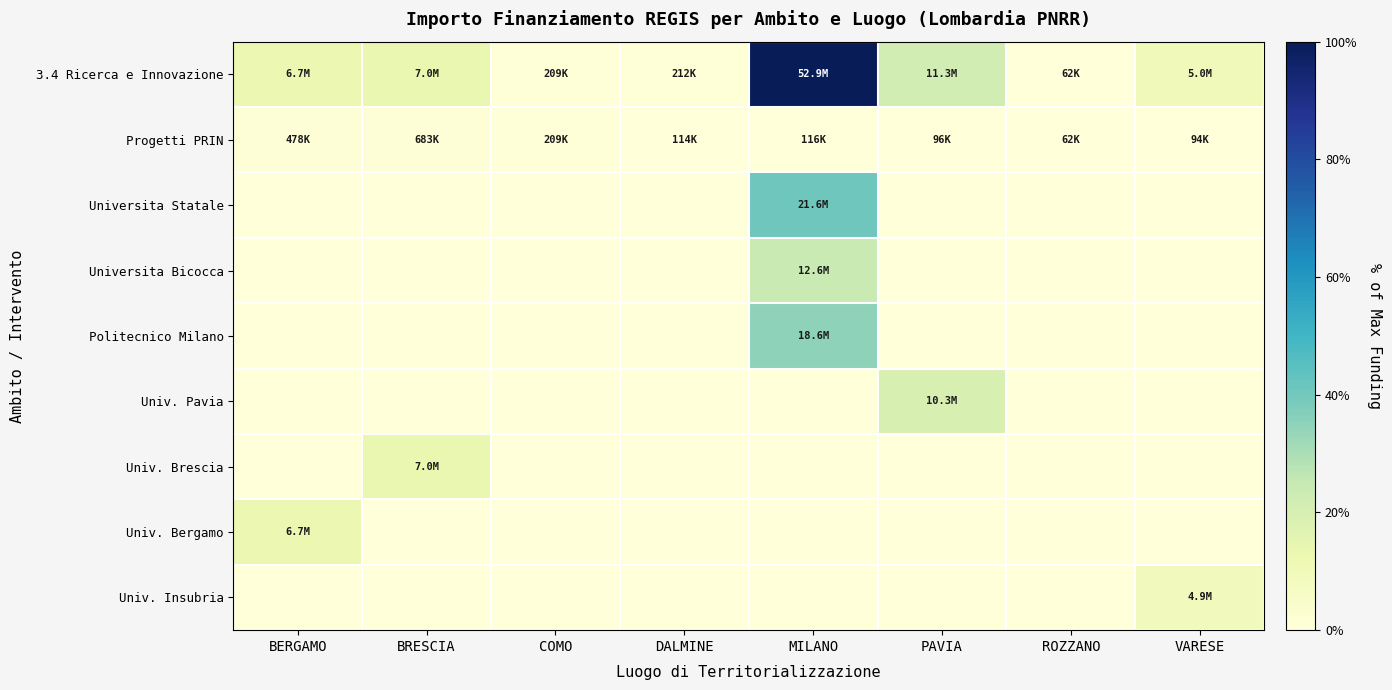

Reading right to left, transcribe all the data shown in this chart.

3.4 Ricerca e Innovazione: VARESE=0.1	ROZZANO=0.0	PAVIA=0.2	MILANO=1.0	DALMINE=0.0	COMO=0.0	BRESCIA=0.1	BERGAMO=0.1
Progetti PRIN: VARESE=0.0	ROZZANO=0.0	PAVIA=0.0	MILANO=0.0	DALMINE=0.0	COMO=0.0	BRESCIA=0.0	BERGAMO=0.0
Universita Statale: VARESE=0.0	ROZZANO=0.0	PAVIA=0.0	MILANO=0.4	DALMINE=0.0	COMO=0.0	BRESCIA=0.0	BERGAMO=0.0
Universita Bicocca: VARESE=0.0	ROZZANO=0.0	PAVIA=0.0	MILANO=0.2	DALMINE=0.0	COMO=0.0	BRESCIA=0.0	BERGAMO=0.0
Politecnico Milano: VARESE=0.0	ROZZANO=0.0	PAVIA=0.0	MILANO=0.4	DALMINE=0.0	COMO=0.0	BRESCIA=0.0	BERGAMO=0.0
Univ. Pavia: VARESE=0.0	ROZZANO=0.0	PAVIA=0.2	MILANO=0.0	DALMINE=0.0	COMO=0.0	BRESCIA=0.0	BERGAMO=0.0
Univ. Brescia: VARESE=0.0	ROZZANO=0.0	PAVIA=0.0	MILANO=0.0	DALMINE=0.0	COMO=0.0	BRESCIA=0.1	BERGAMO=0.0
Univ. Bergamo: VARESE=0.0	ROZZANO=0.0	PAVIA=0.0	MILANO=0.0	DALMINE=0.0	COMO=0.0	BRESCIA=0.0	BERGAMO=0.1
Univ. Insubria: VARESE=0.1	ROZZANO=0.0	PAVIA=0.0	MILANO=0.0	DALMINE=0.0	COMO=0.0	BRESCIA=0.0	BERGAMO=0.0